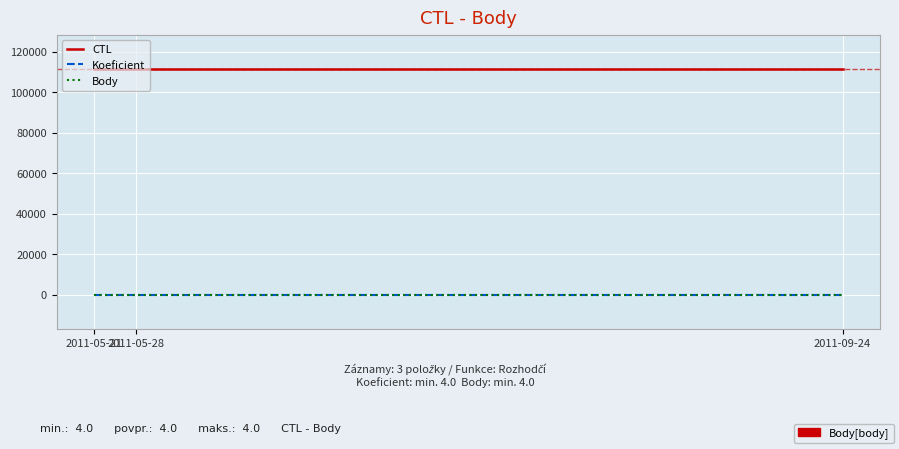

Does the chart display data point markers on the line(s)?

No